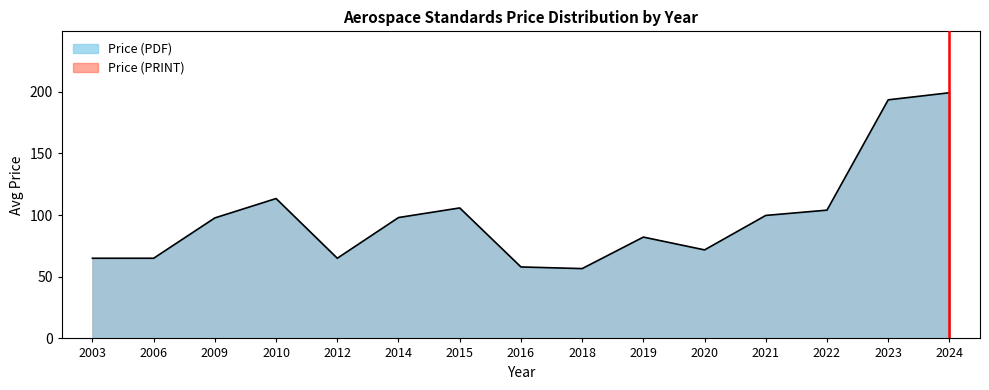

Between 2012 and 2023, which series saw the biggest shift?

Price (PDF)